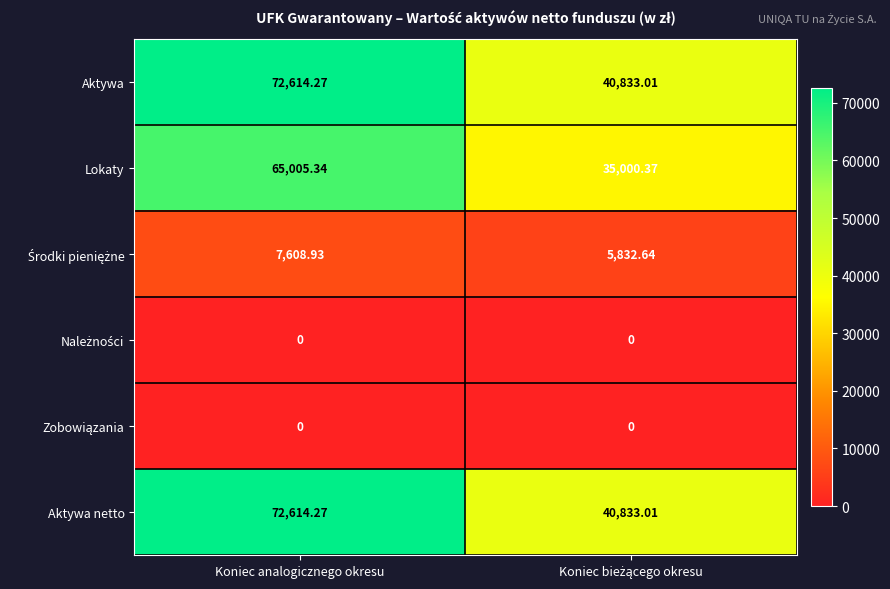

Which category has the highest value across all series?

Koniec analogicznego okresu